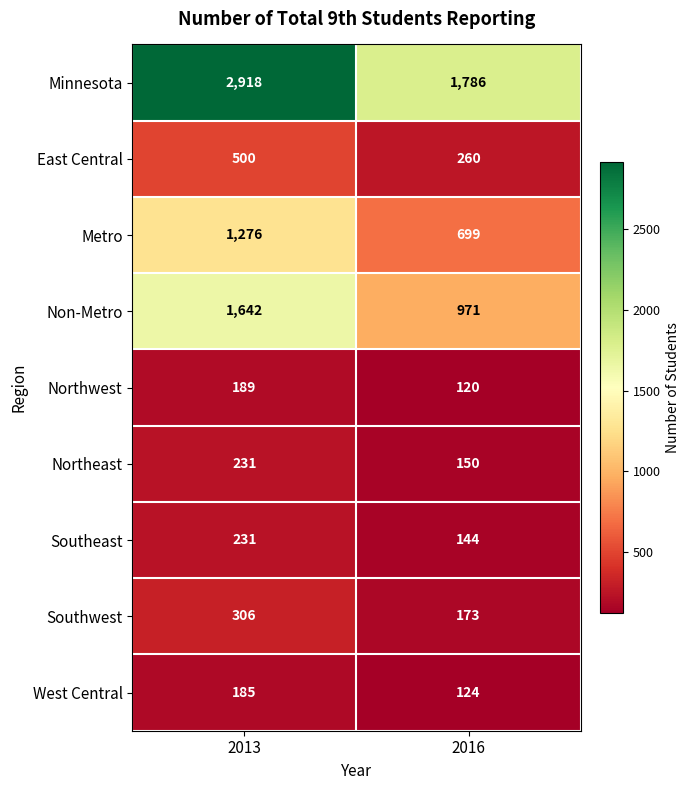

The value of Southwest at 2016 is 173. True or false?

True